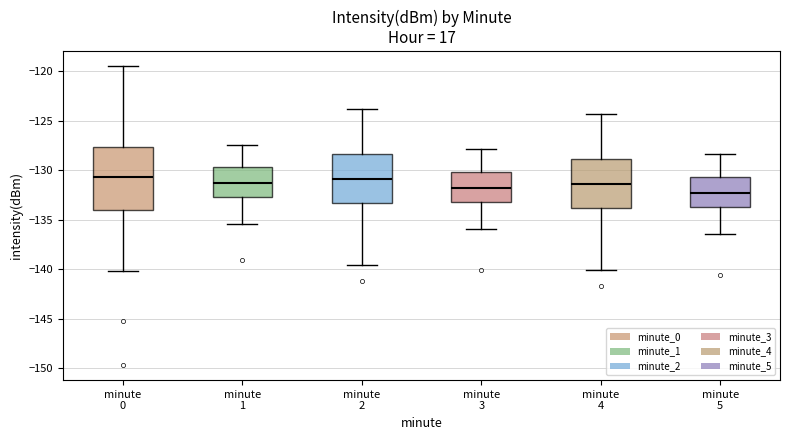

Reading left to right, read every box against the y-axis: the position of its median line, the range the box covers, and the ends of its whiskers. The values are not printed on the chart, so give them approximately, as read against the axis.

minute 0: median -130.5, box -134.0 to -127.5, whiskers -140.0 to -119.5
minute 1: median -131.0, box -132.5 to -129.5, whiskers -135.5 to -127.5
minute 2: median -131.0, box -133.5 to -128.5, whiskers -139.5 to -124.0
minute 3: median -131.5, box -133.0 to -130.0, whiskers -136.0 to -128.0
minute 4: median -131.5, box -134.0 to -129.0, whiskers -140.0 to -124.5
minute 5: median -132.0, box -133.5 to -130.5, whiskers -136.5 to -128.5